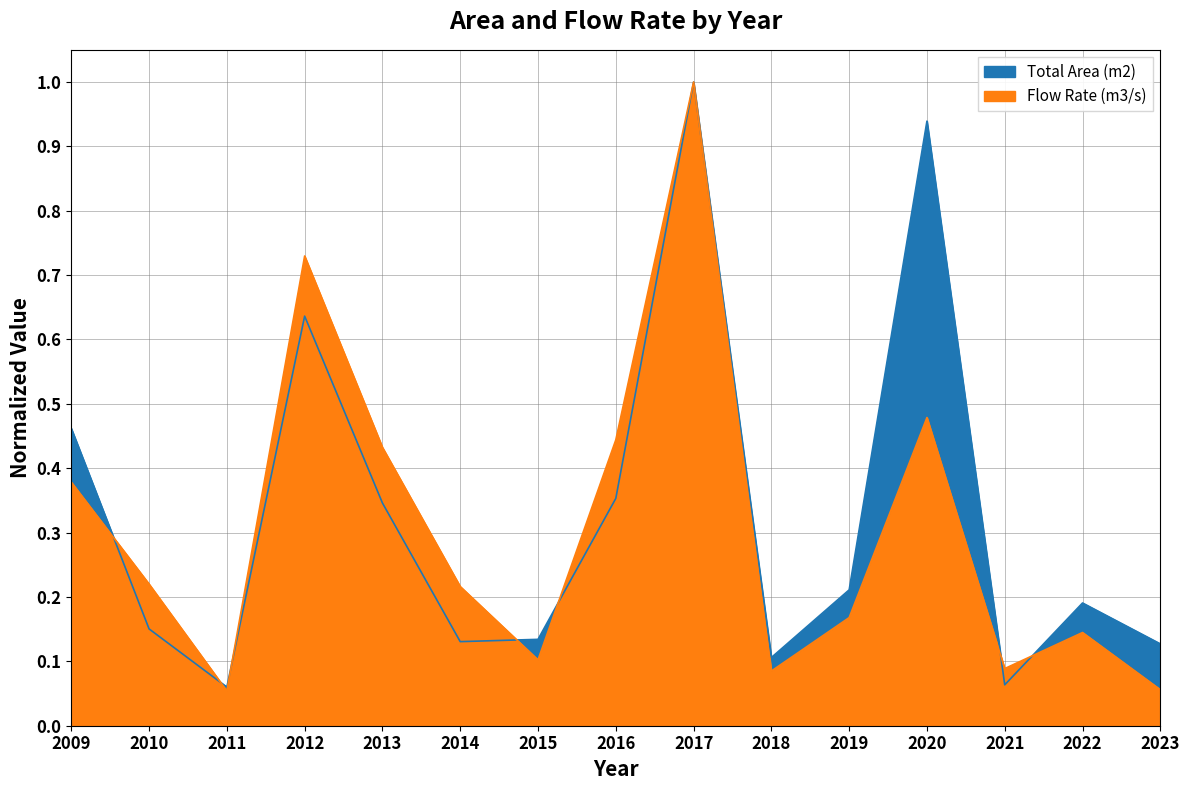

What is the total value across all series at 2014?

0.3